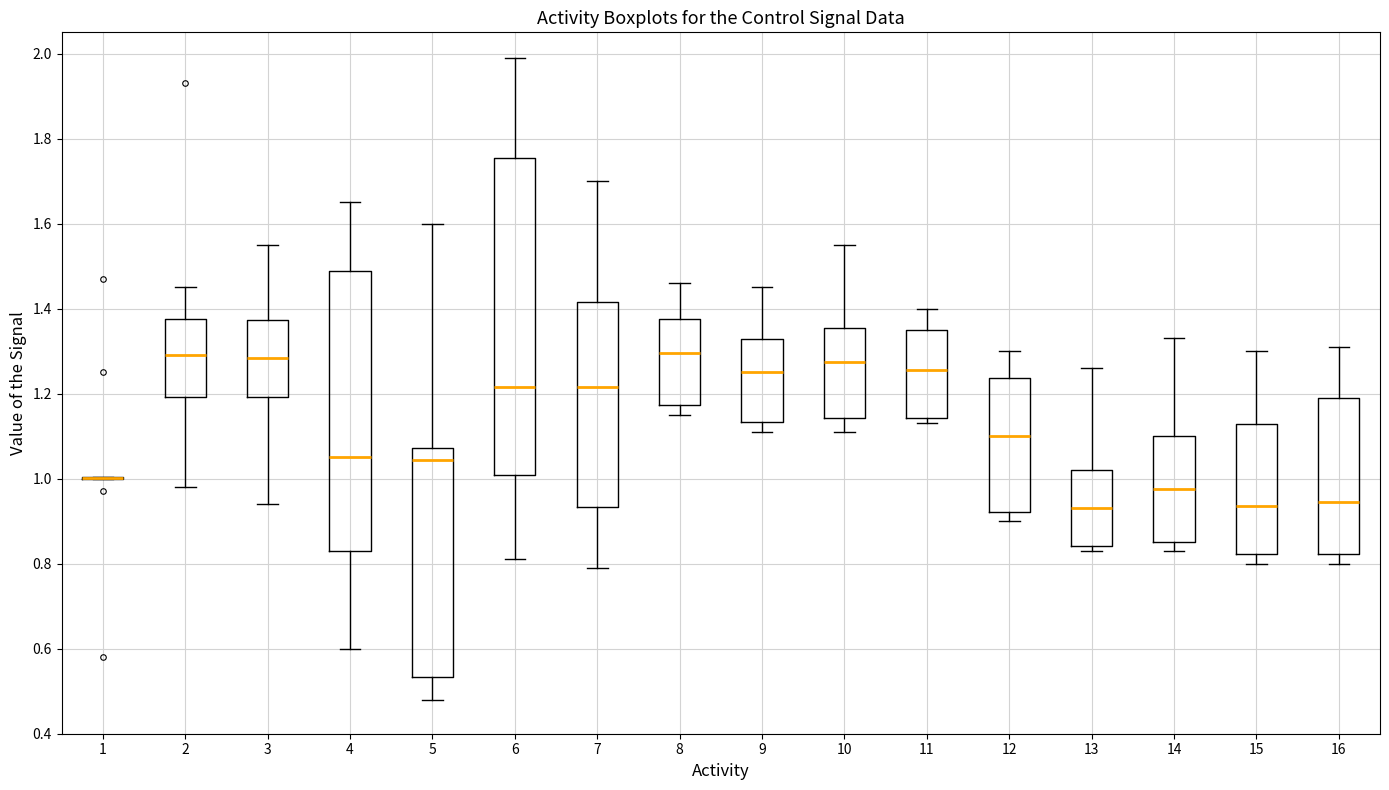

Comparing the boxes themselves (not the whiskers), which one is the tallest?

6